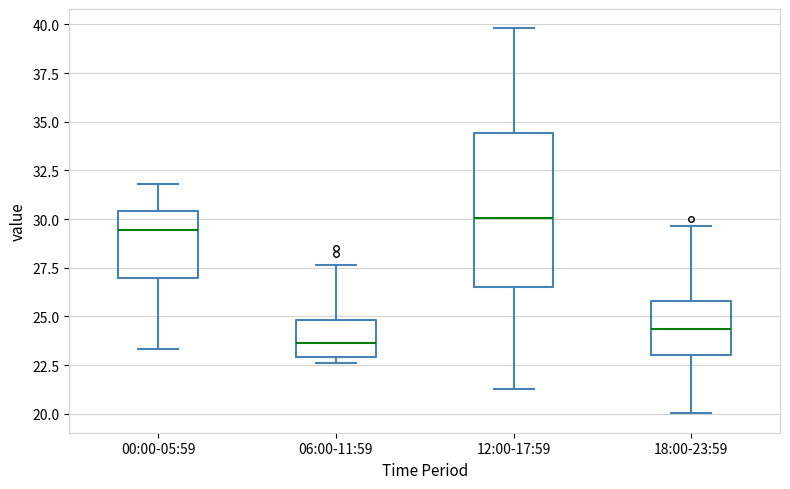

Which box has the highest median line?

12:00-17:59